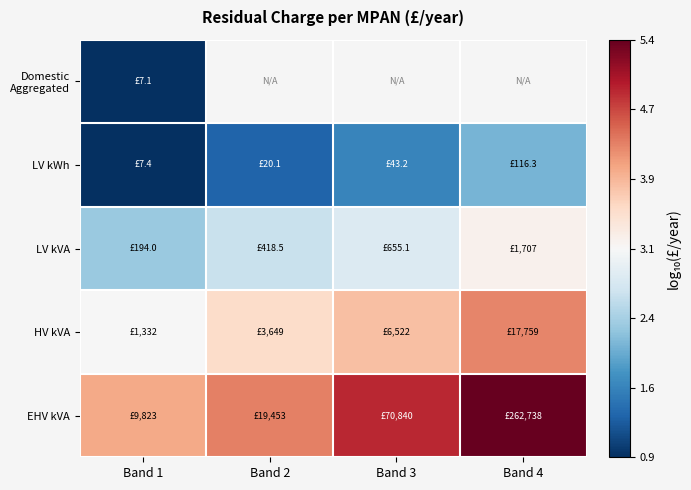

How many distinct data groups are displayed?

5